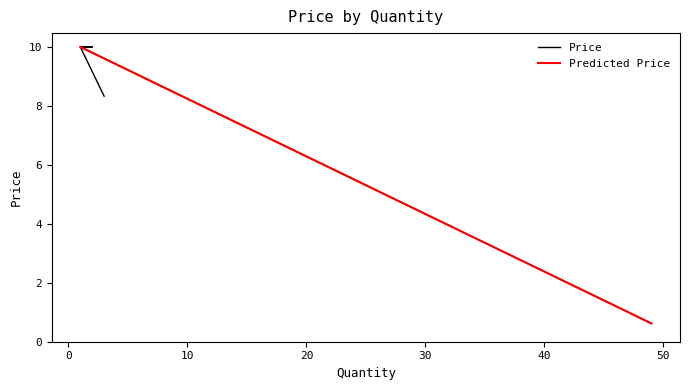

What is the ratio of the value at 1 to the value at 1?

1.0